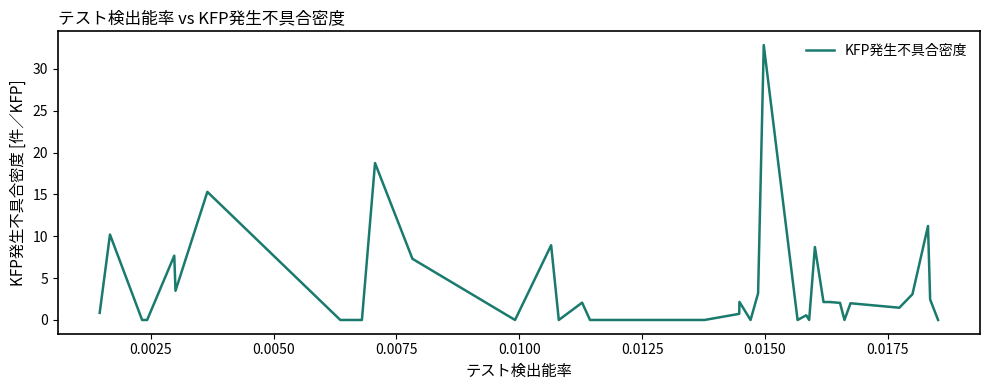

What is the maximum value shown in the chart?

32.8